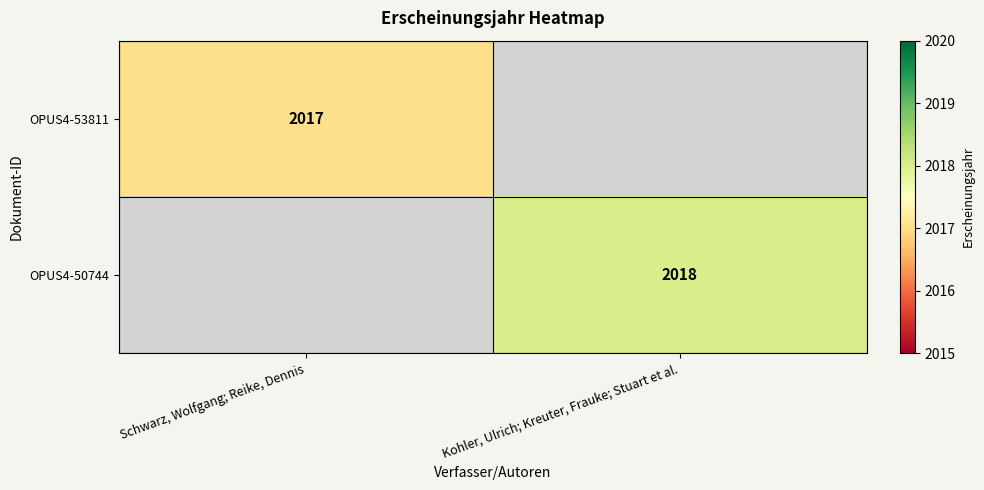

Is it true that OPUS4-53811 equals 735 at Schwarz, Wolfgang; Reike, Dennis?

False